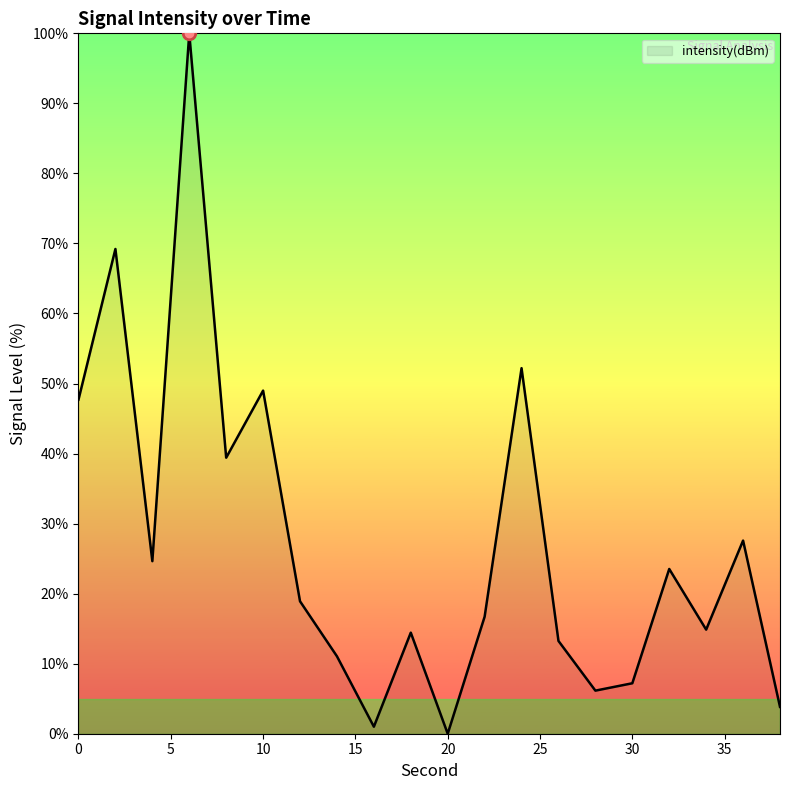

What is the difference between the maximum and minimum values?

100.0